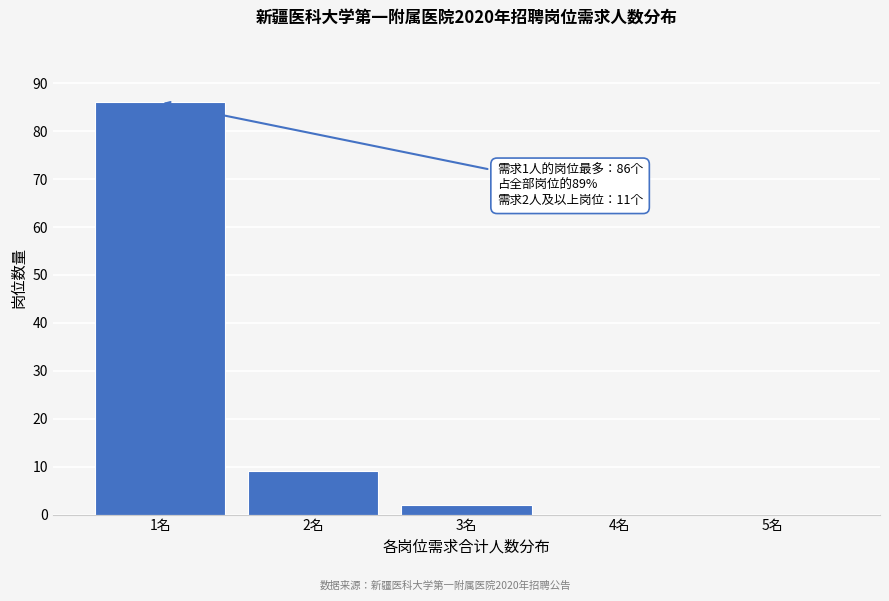

Reading left to right, what are all the values shown in this chart?

1名=86	2名=9	3名=2	4名=0	5名=0